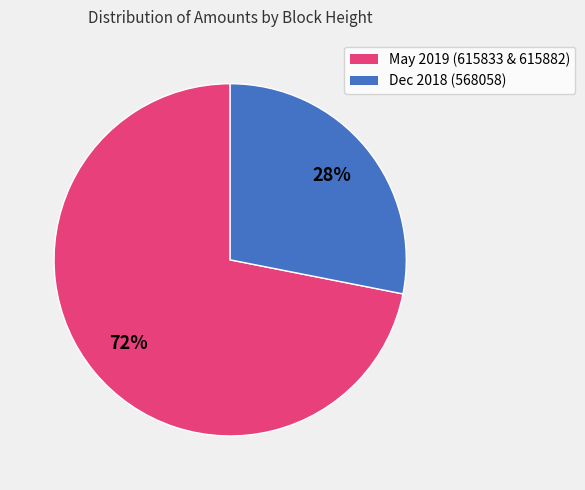

Is there a majority slice in this chart?

Yes